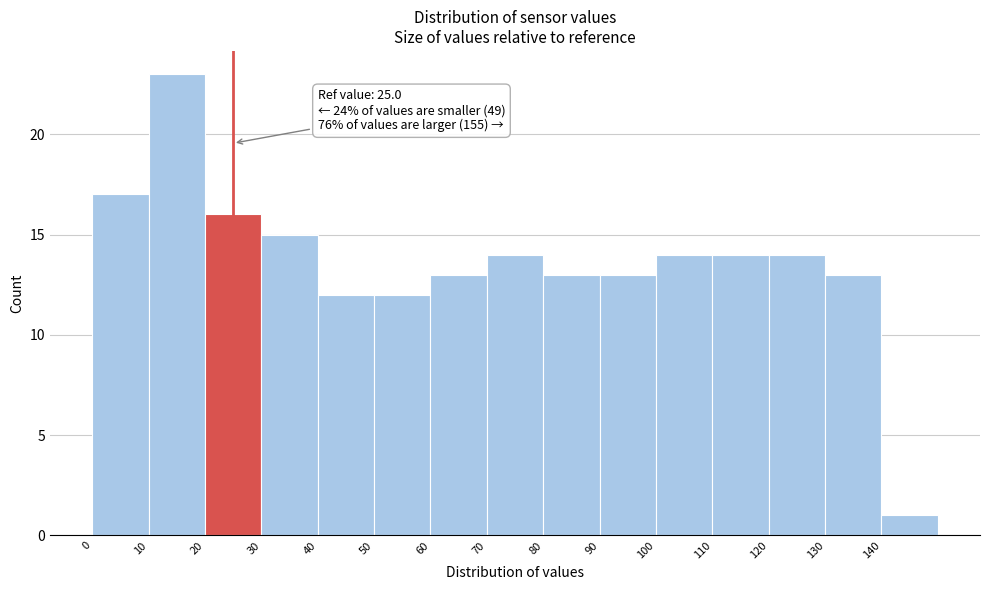

Over which range of the x-axis is the bar tallest?

10 to 20